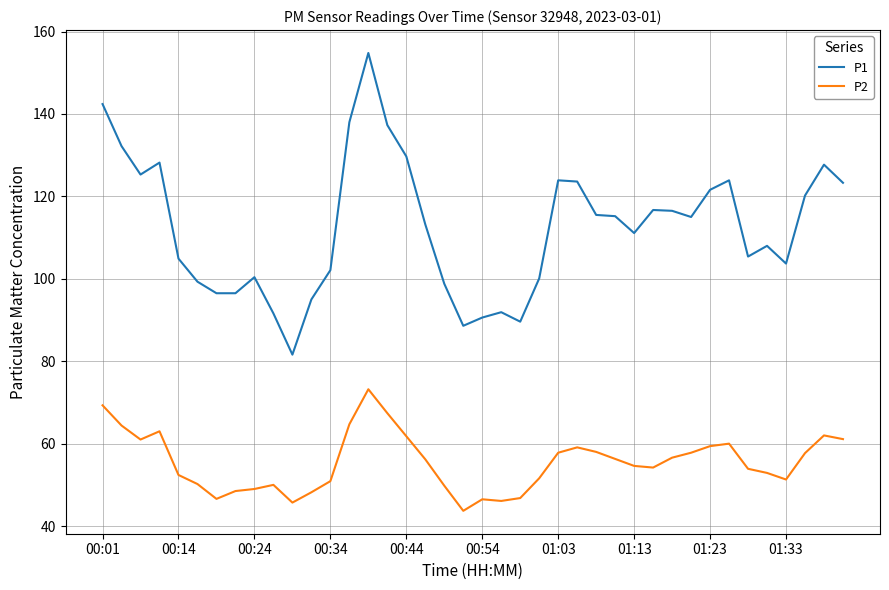

What is the difference between the maximum and minimum values in the P2 series?

29.5